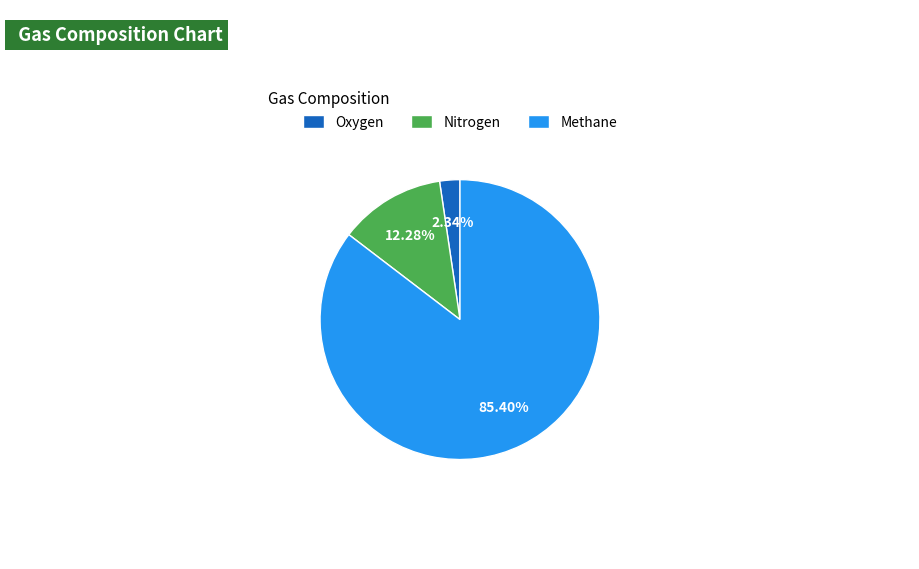

To the nearest percent, what is the difference between the Methane and Oxygen slice percentages?

83%